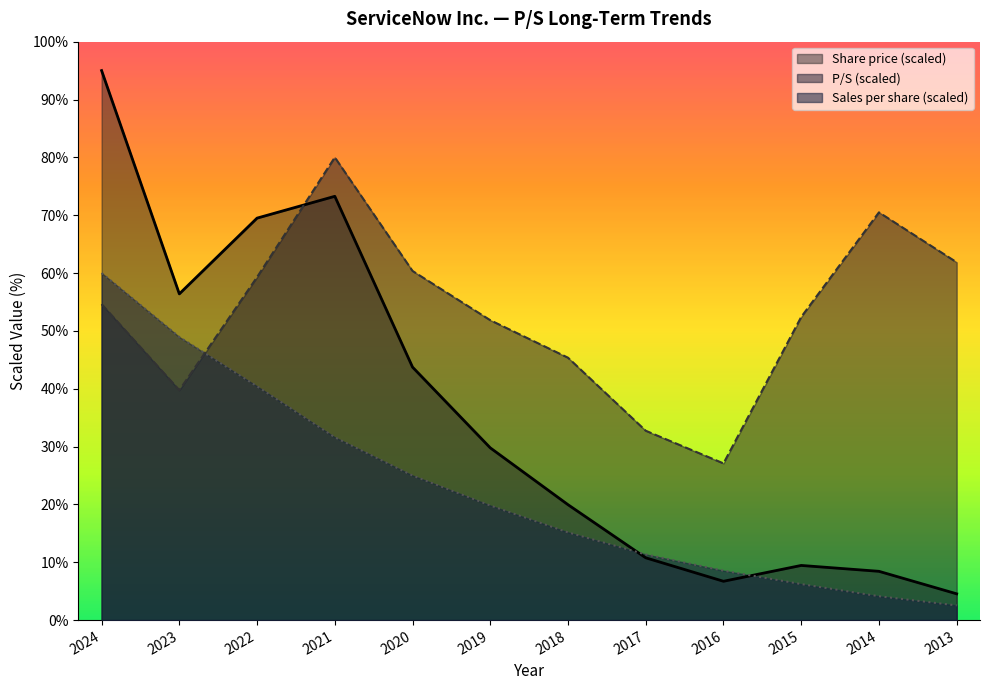

Which series ends up on top after the final intersection of Share price and Sales per share?

Share price